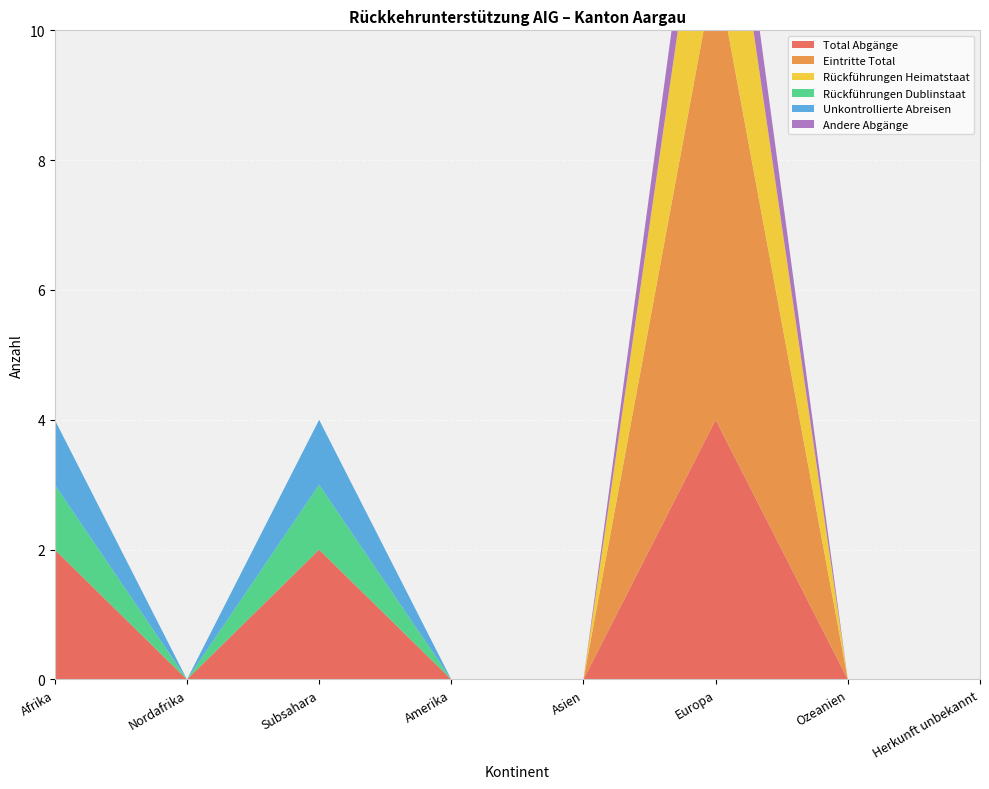

Reading right to left, extract all data points from this chart.

Total Abgänge: 0	0	4	0	0	2	0	2
Eintritte Total: 0	0	7	0	0	0	0	0
Rückführungen Heimatstaat: 0	0	3	0	0	0	0	0
Rückführungen Dublinstaat: 0	0	0	0	0	1	0	1
Unkontrollierte Abreisen: 0	0	0	0	0	1	0	1
Andere Abgänge: 0	0	1	0	0	0	0	0